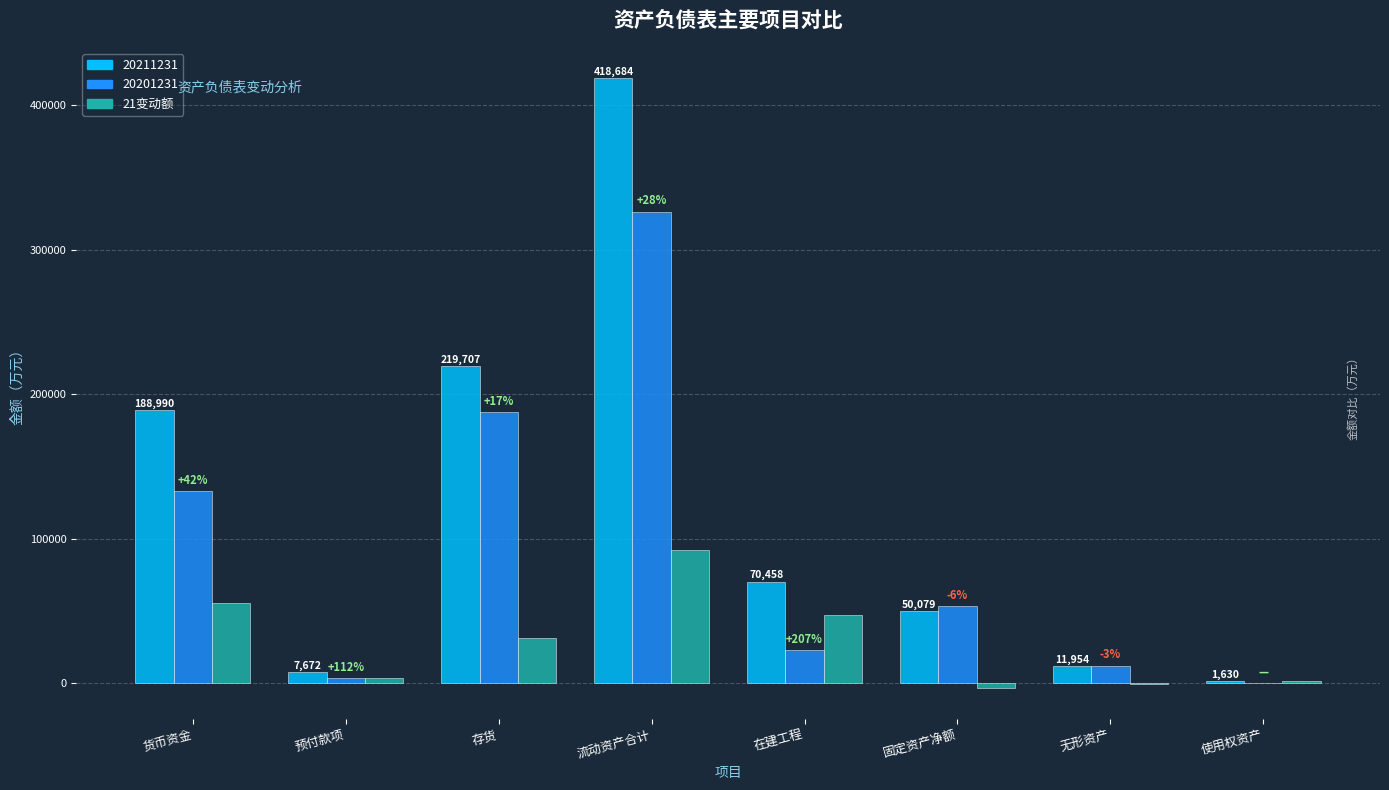

What is the approximate value of 21变动额 at 使用权资产?

1630.4